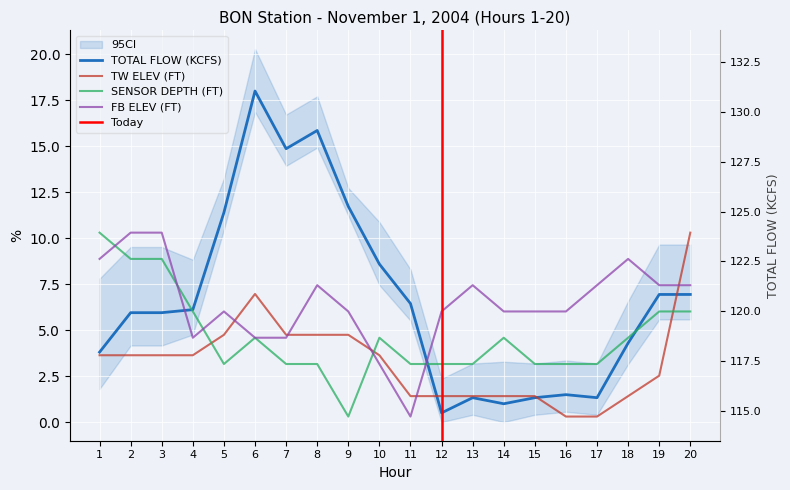

Reading right to left, extract all data points from this chart.

TOTAL FLOW (KCFS): 6.9	6.9	4.3	1.3	1.5	1.3	1.0	1.3	0.5	6.4	8.6	11.7	15.9	14.9	18.0	11.4	6.1	5.9	5.9	3.8
TW ELEV (FT): 10.3	2.5	1.4	0.3	0.3	1.4	1.4	1.4	1.4	1.4	3.6	4.7	4.7	4.7	7.0	4.7	3.6	3.6	3.6	3.6
SENSOR DEPTH (FT): 6.0	6.0	4.6	3.2	3.2	3.2	4.6	3.2	3.2	3.2	4.6	0.3	3.2	3.2	4.6	3.2	6.0	8.9	8.9	10.3
FB ELEV (FT): 7.4	7.4	8.9	7.4	6.0	6.0	6.0	7.4	6.0	0.3	3.2	6.0	7.4	4.6	4.6	6.0	4.6	10.3	10.3	8.9